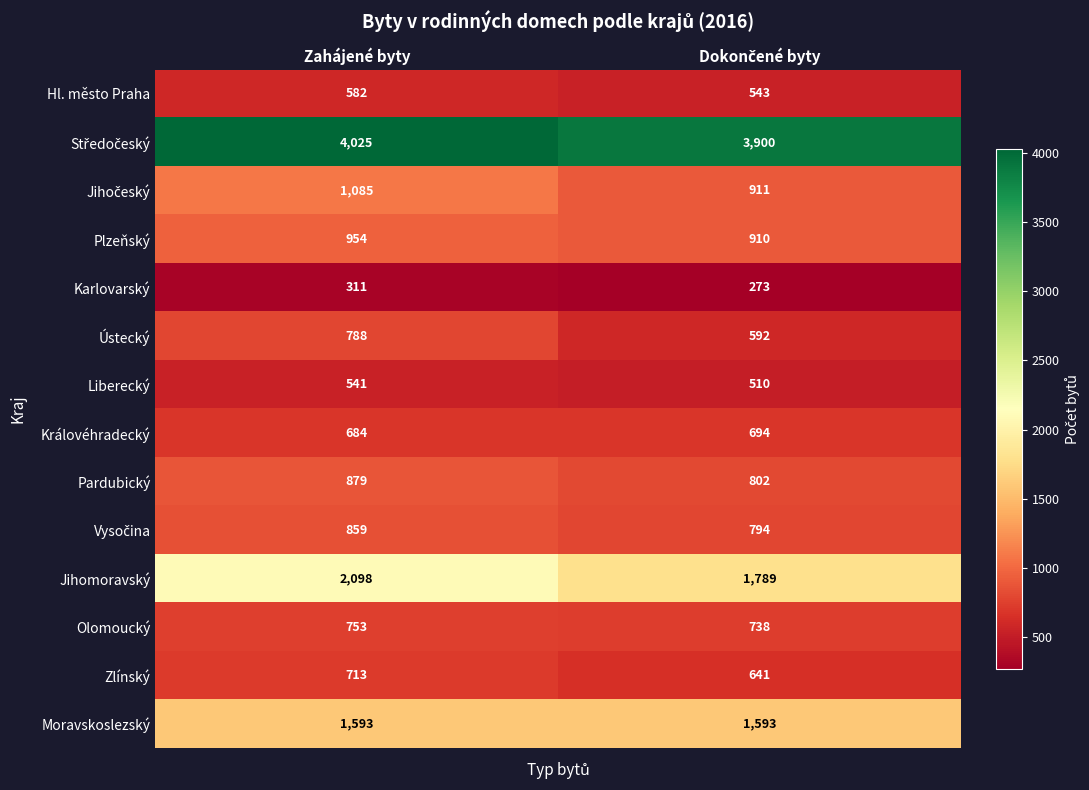

What is the average value of the Liberecký series?

526